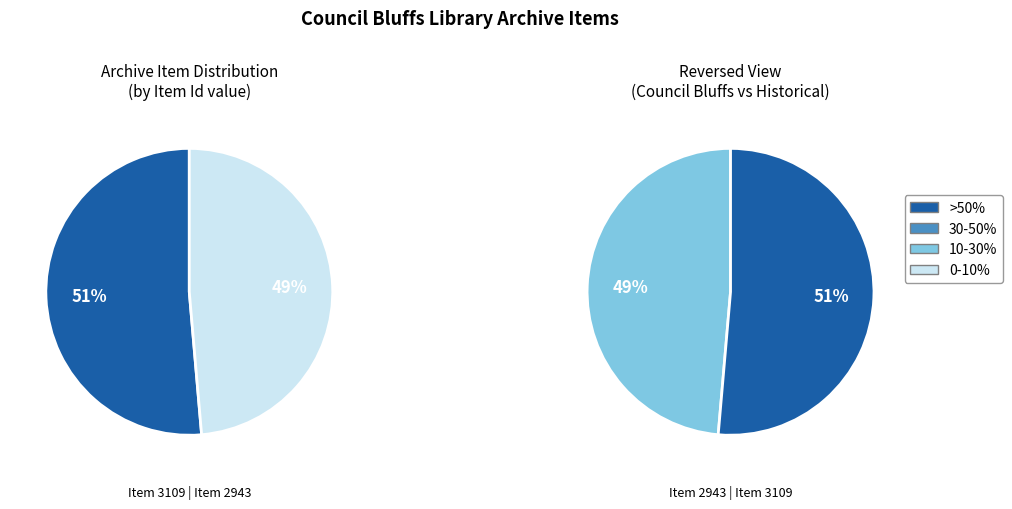

To the nearest percent, what percentage of the pie is Council Bluffs Daily Nonpareil Archives (2943)?

49%